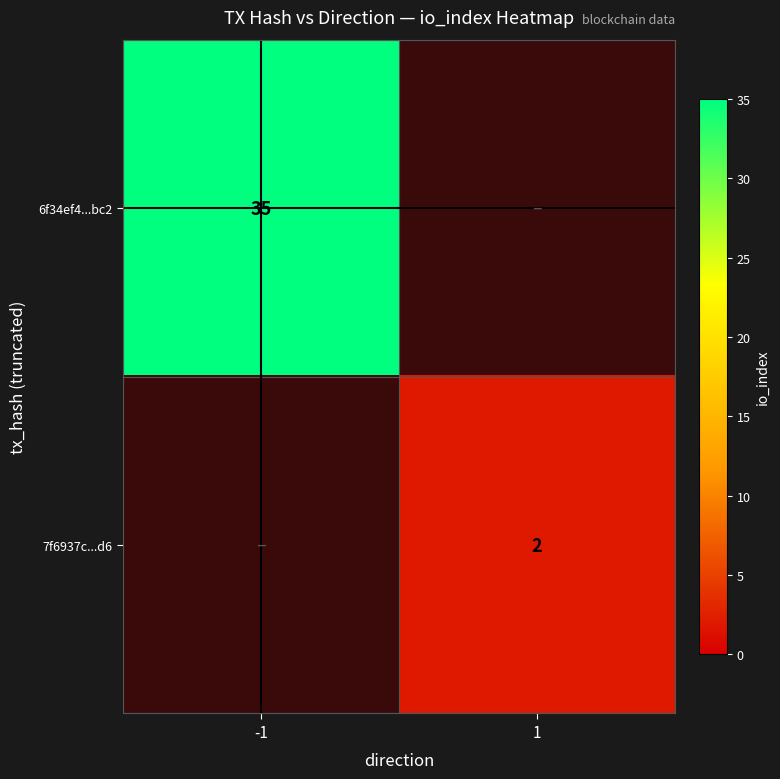

Is the value of 7f6937c...d6 at 1 greater than the value of 6f34ef4...bc2 at -1?

No